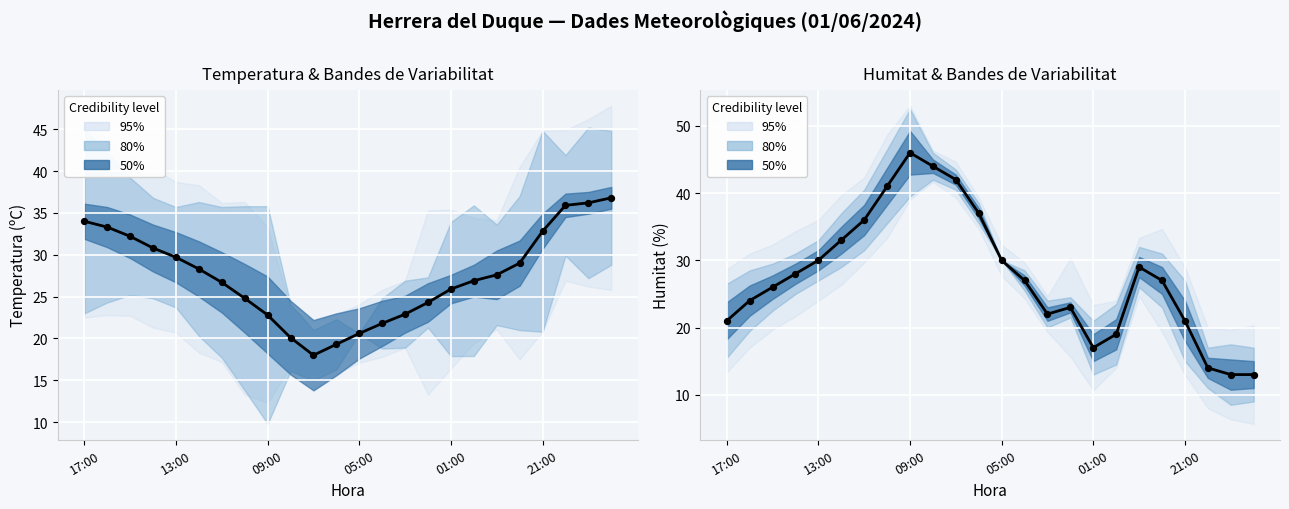

At how many categories does at least one series exceed 31?

14